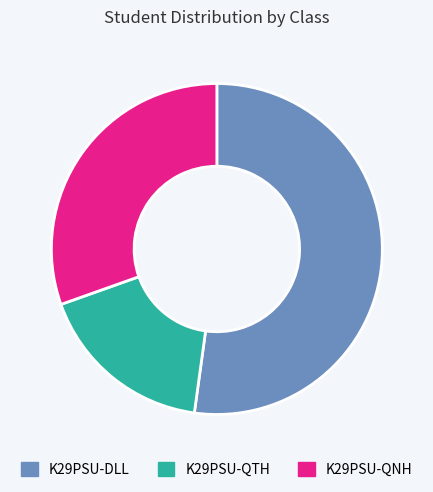

Count the number of slices in the pie.

3